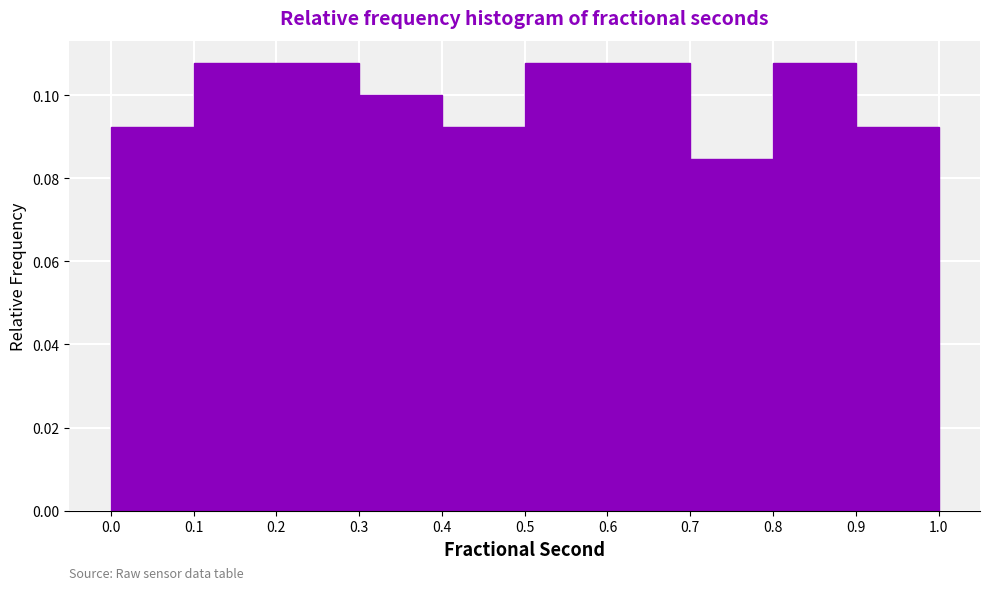

Reading left to right, list every bar in this chart as the range it spans on the x-axis followed by its height. The values are not printed on the chart, so give them approximately, as read against the axis.

0.0 to 0.1: 0.092
0.1 to 0.2: 0.108
0.2 to 0.3: 0.108
0.3 to 0.4: 0.100
0.4 to 0.5: 0.092
0.5 to 0.6: 0.108
0.6 to 0.7: 0.108
0.7 to 0.8: 0.084
0.8 to 0.9: 0.108
0.9 to 1.0: 0.092